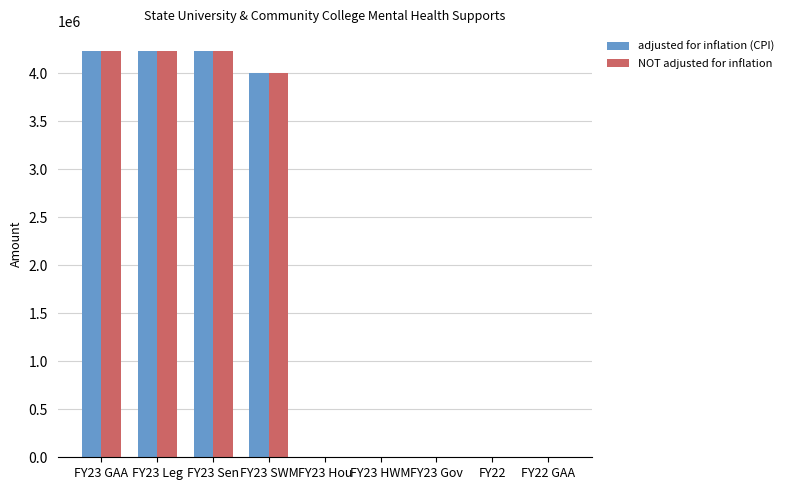

Read the adjusted for inflation (CPI) value at FY23 Leg, to the nearest 100.

4228000